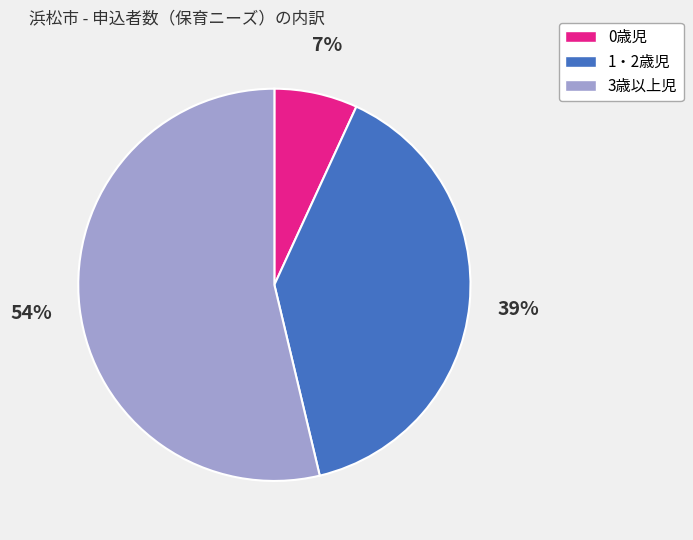

To the nearest percent, what is the combined percentage of 1・2歳児 and 3歳以上児?

93%